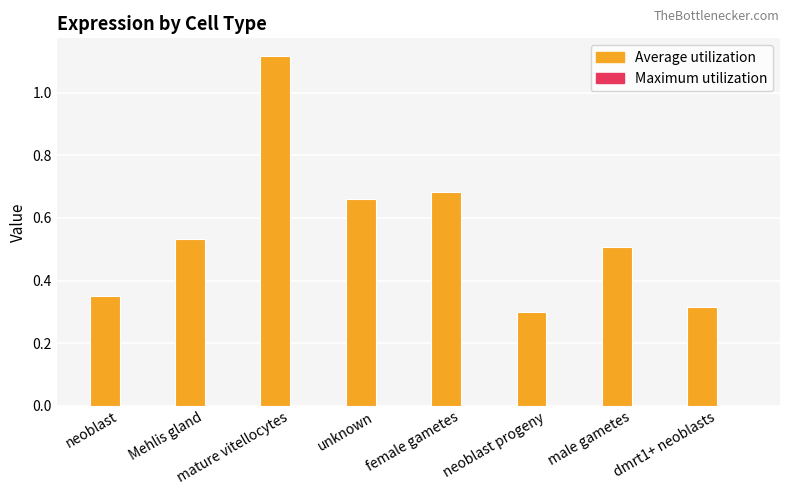

How many categories are shown in the chart?

8